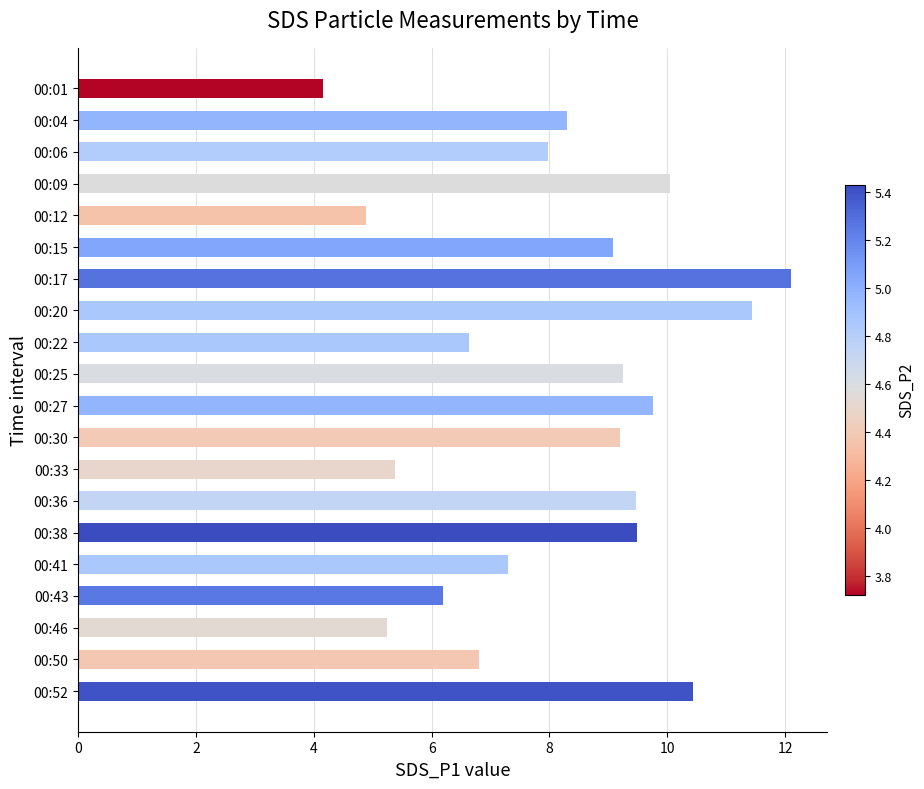

At which label is the value closest to 8?

00:06